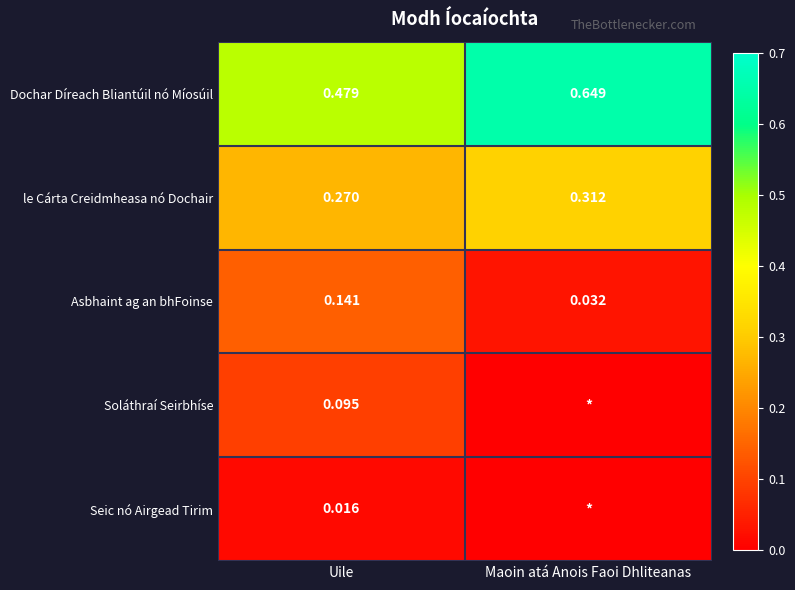

Is the value of le Cárta Creidmheasa nó Dochair at Uile greater than the value of Seic nó Airgead Tirim at Uile?

Yes